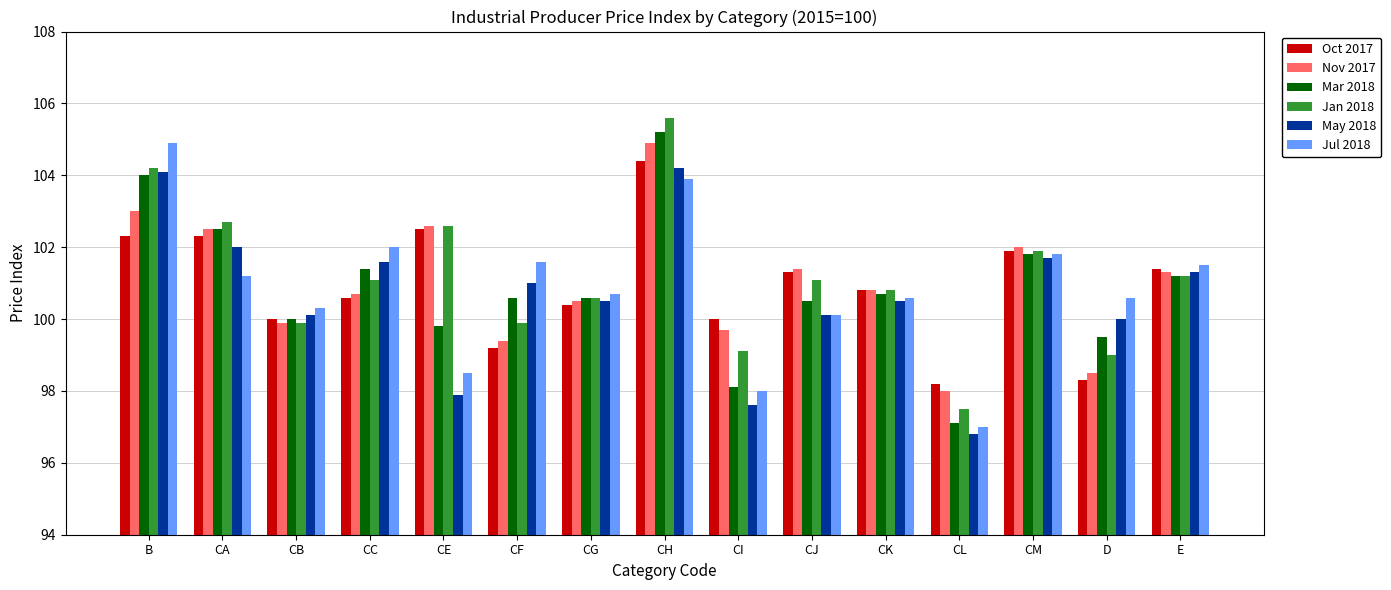

Which series has the largest total across all categories?

Jan 2018